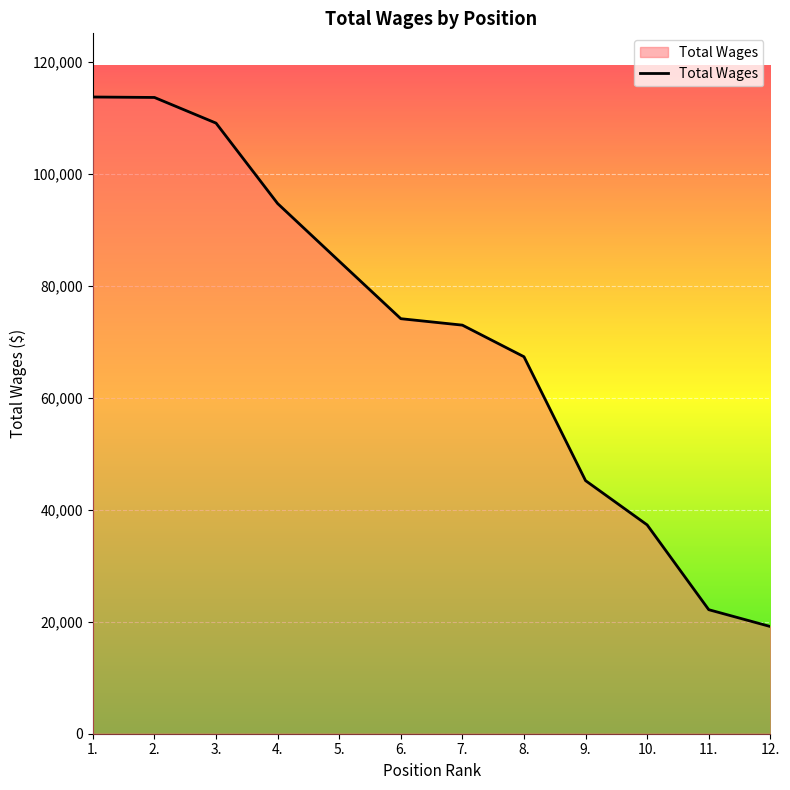

The value at 3. is 109008. True or false?

True